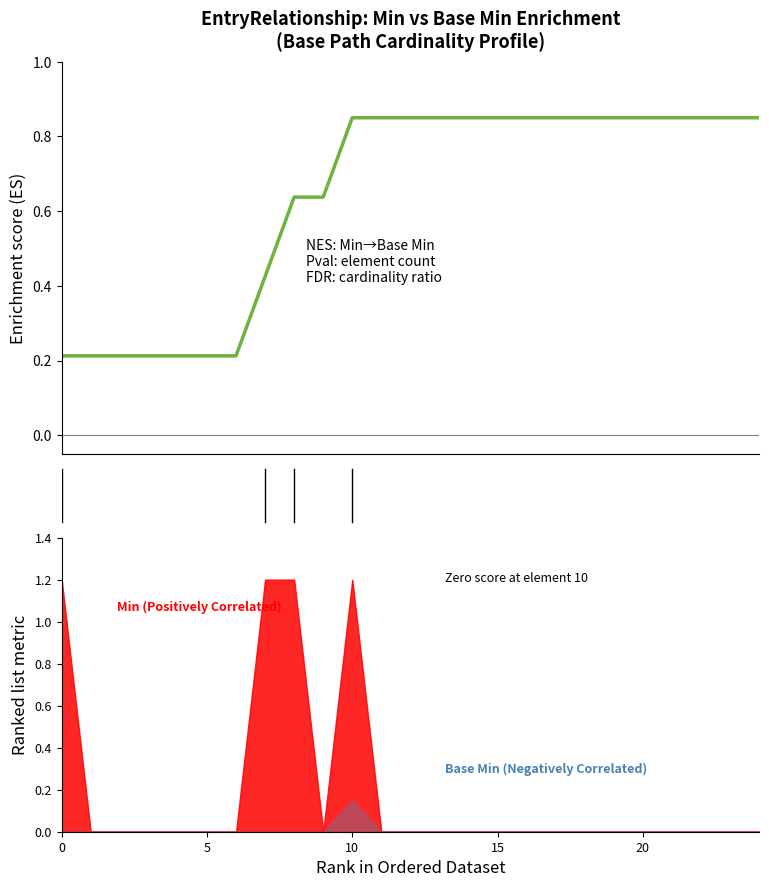

How many lines are shown in the chart?

1